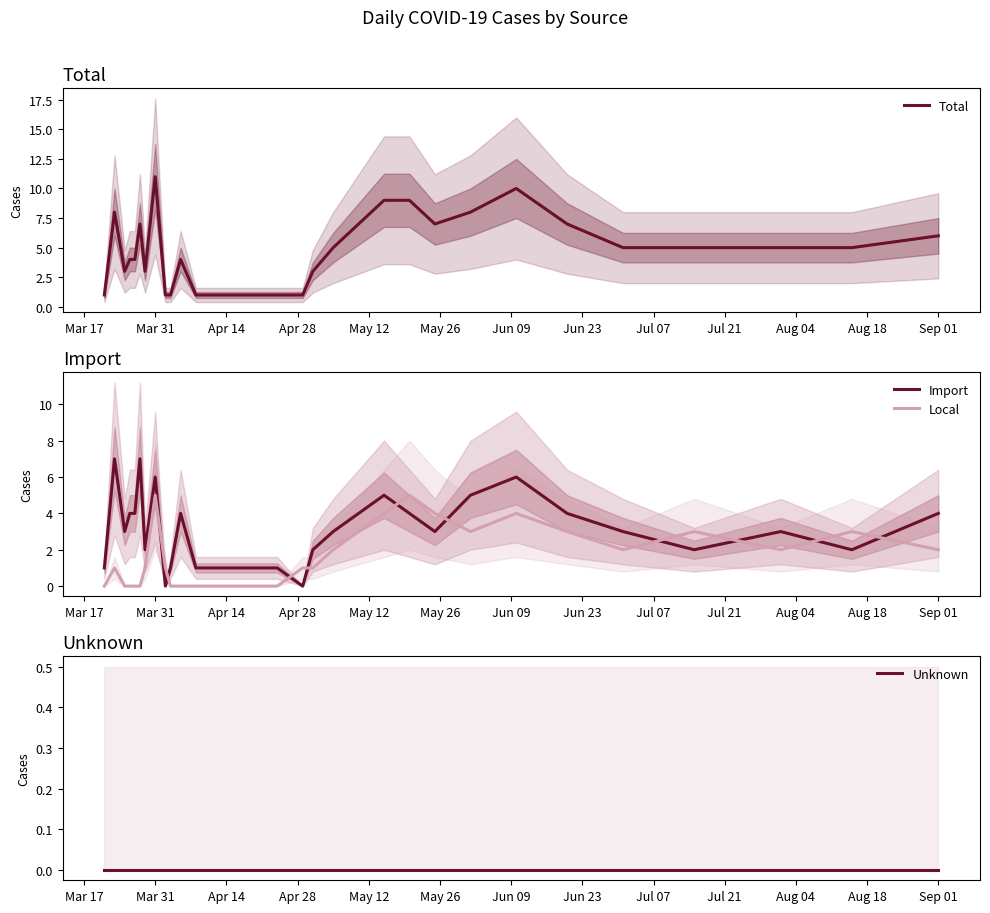

What is the maximum value for Local?

5